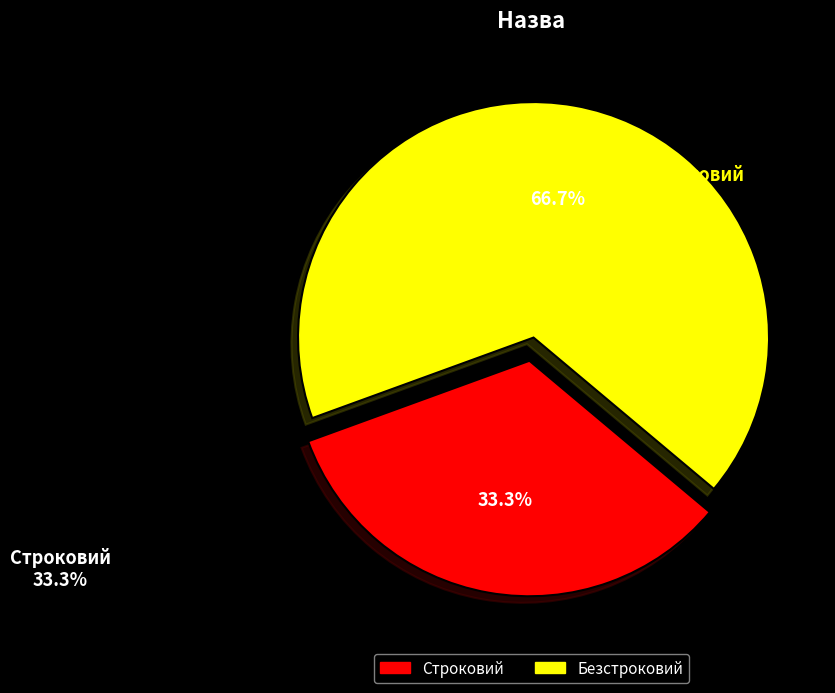

Between Безстроковий and Строковий, which is larger?

Безстроковий